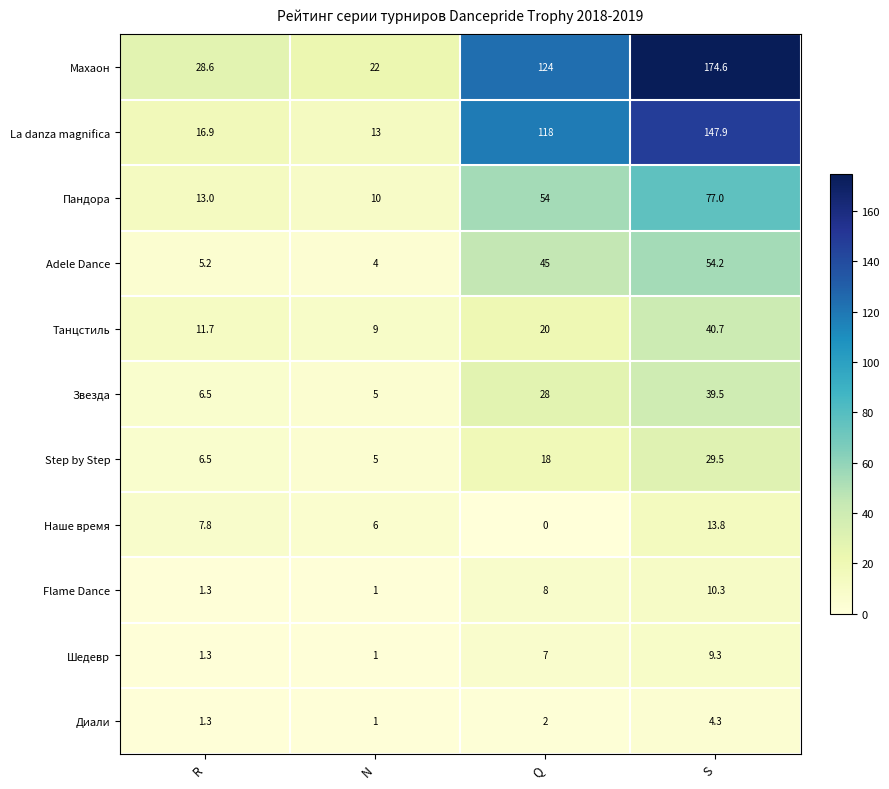

Is it true that Наше время equals 7.8 at S?

False